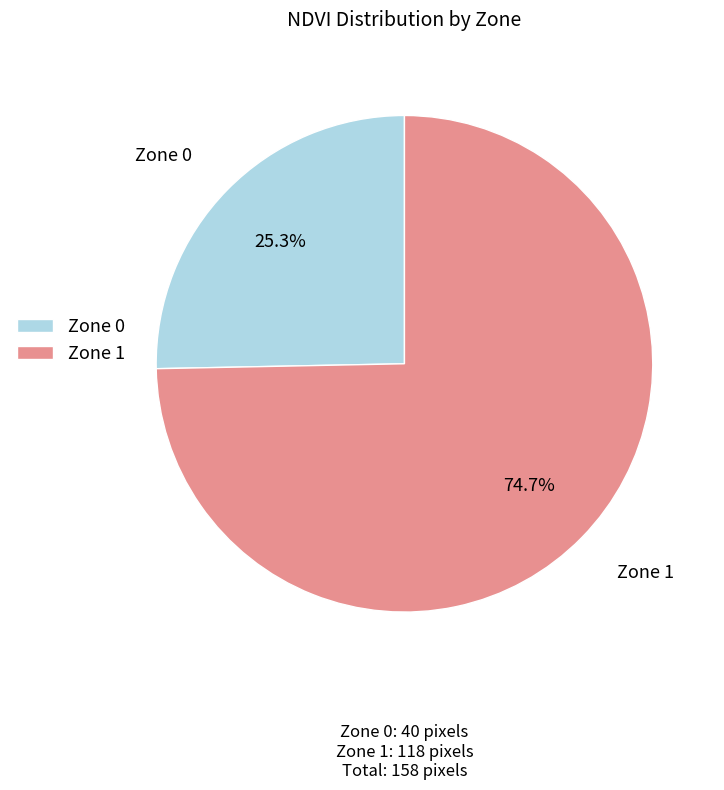

What percentage is the Zone 1 slice, to the nearest percent?

75%